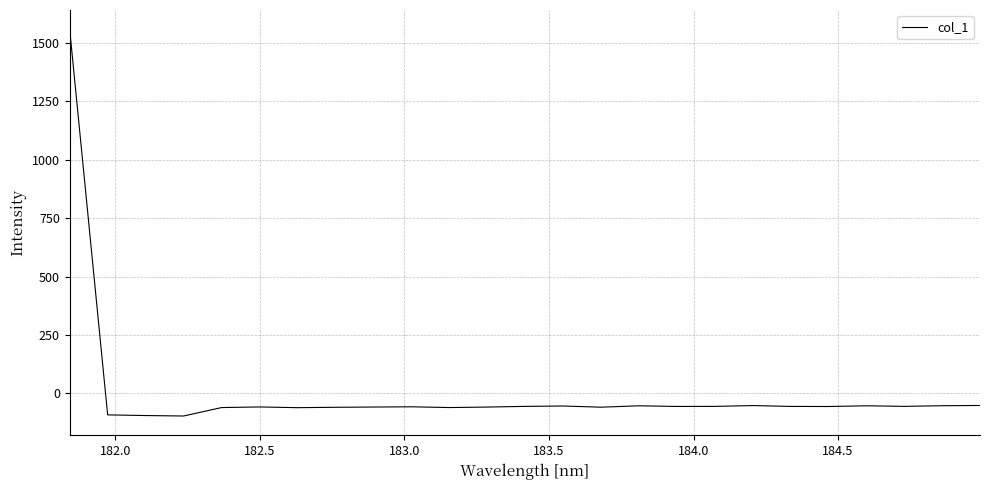

Does the chart have visible grid lines?

Yes